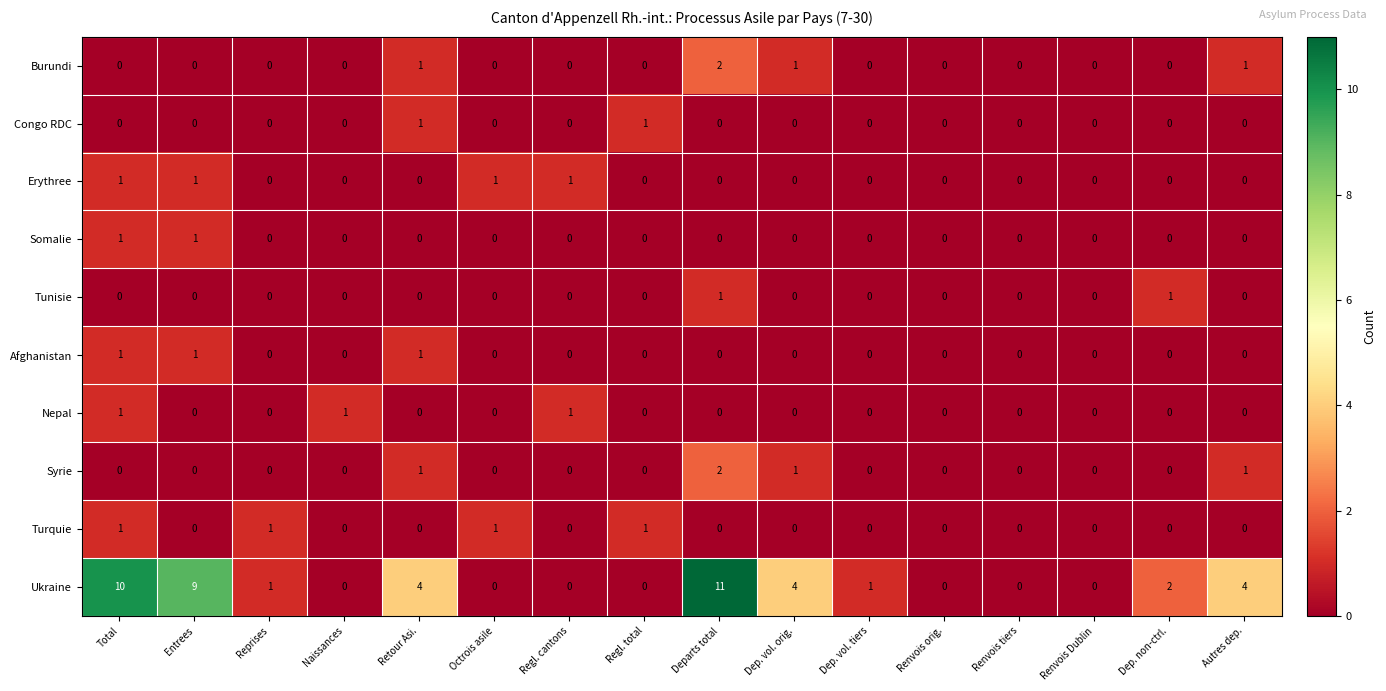

Which series changed the most between Dep. vol. orig. and Renvois orig.?

Ukraine